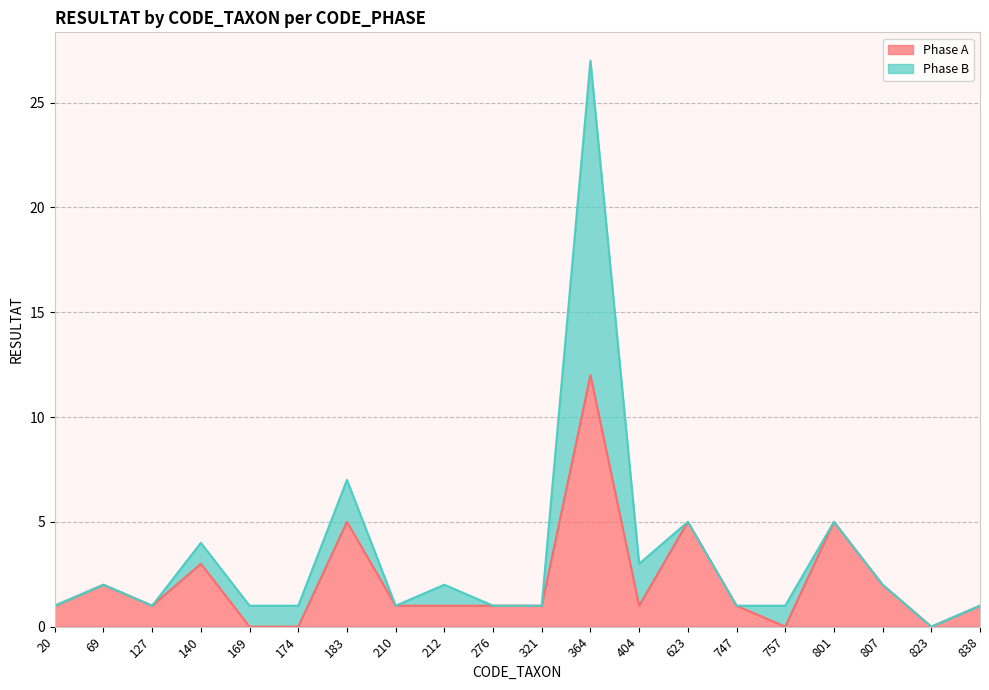

The value at 20 is 1. True or false?

False